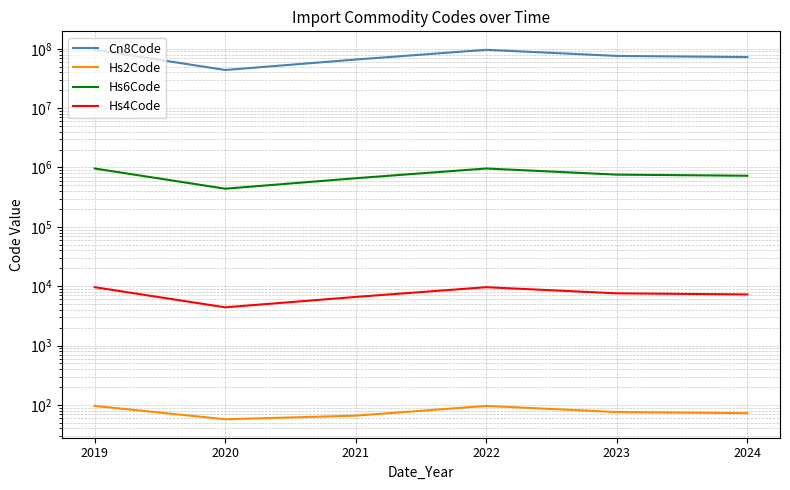

Which series has the largest total across all categories?

Cn8Code